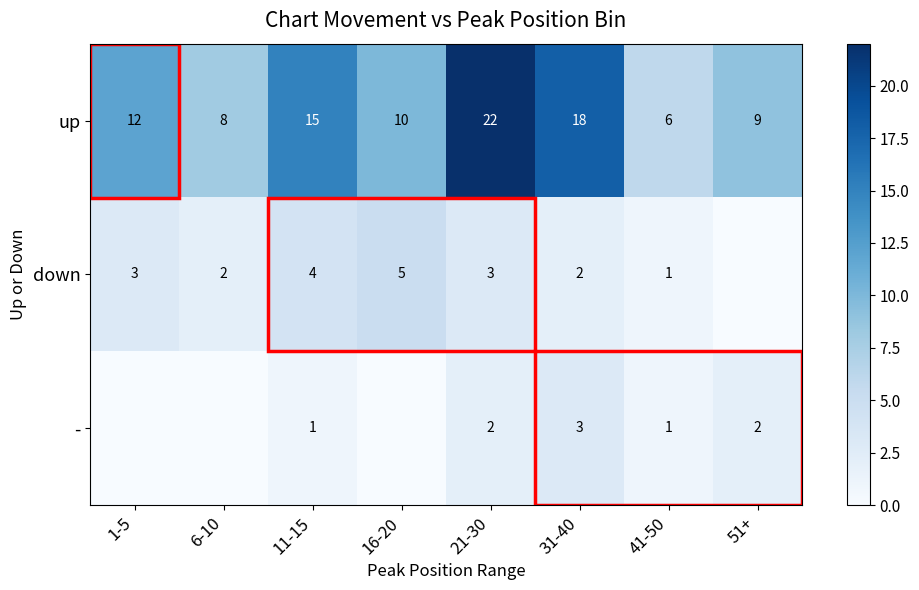

Is the value of up at 51+ greater than the value of down at 21-30?

Yes